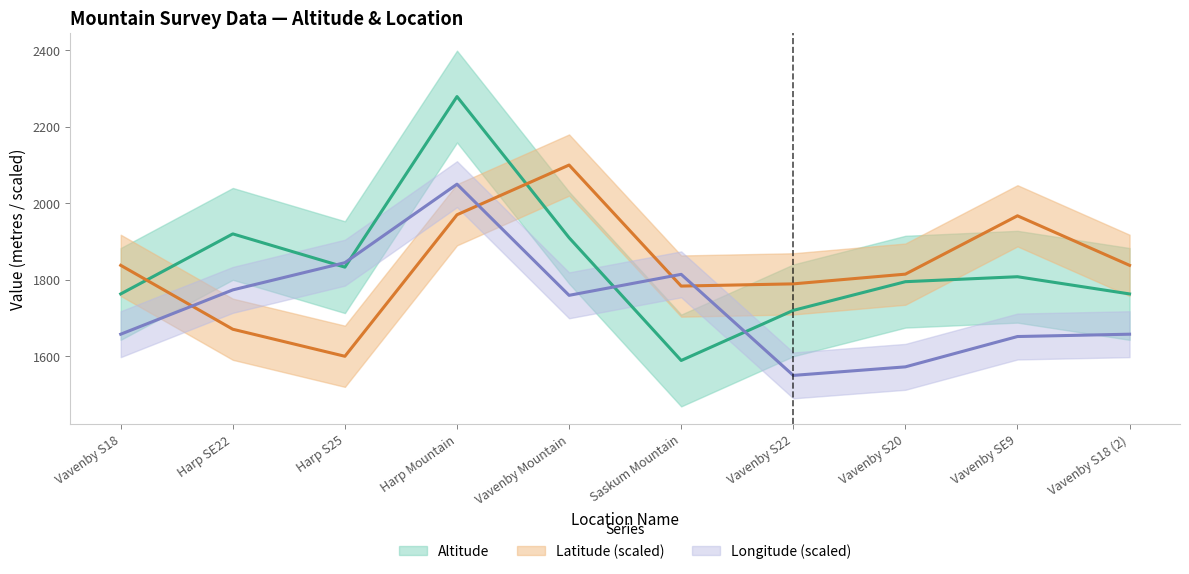

What is the value of the Latitude (scaled) point at the 9th from the left?

1967.3